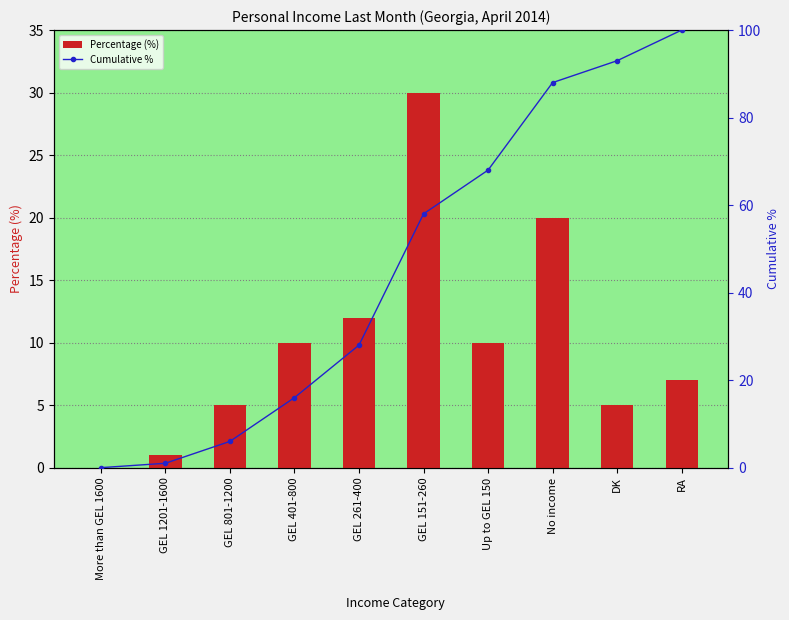

What is the difference between the maximum and minimum values in the Percentage (%) series?

30